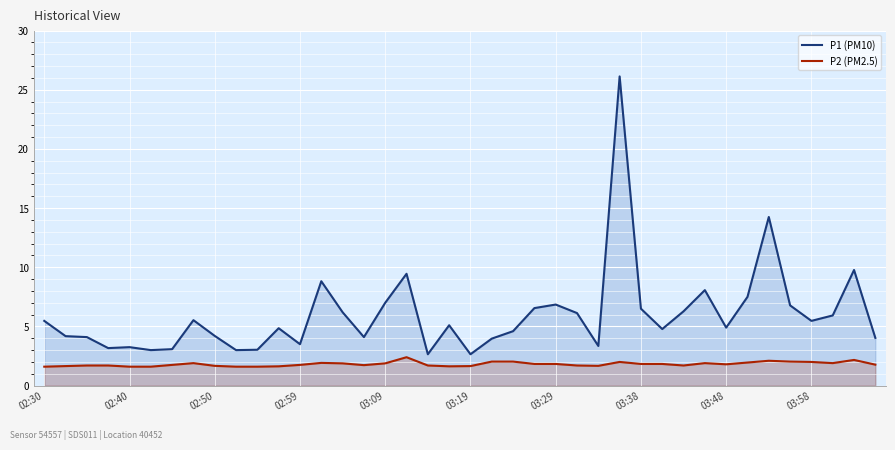

Rank the series by their average value, from highest to lowest.

P1 (PM10), P2 (PM2.5)